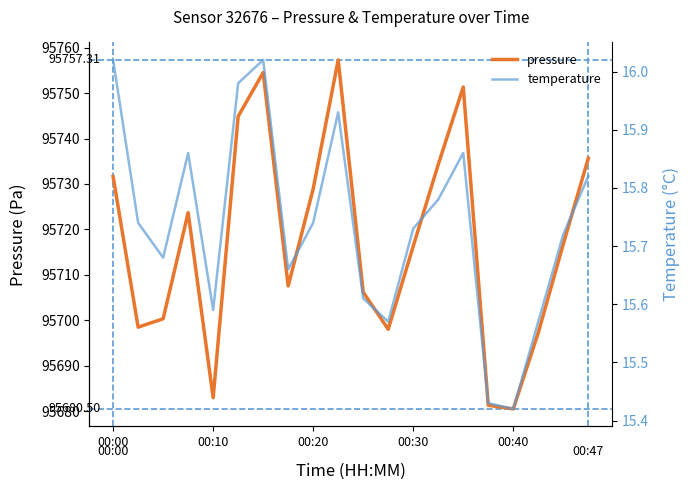

Count the number of data series in this chart.

2